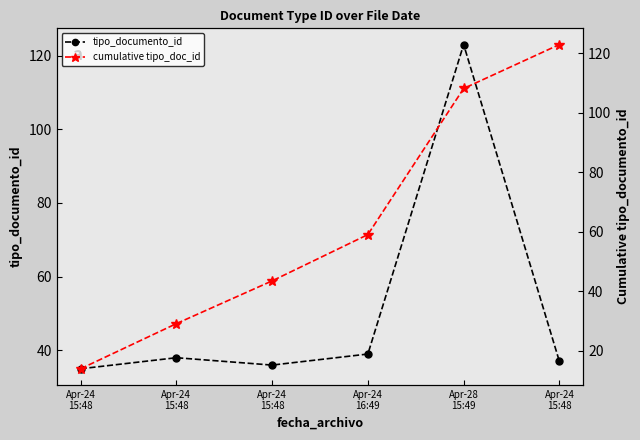

Is this an area chart (filled region under the line)?

No